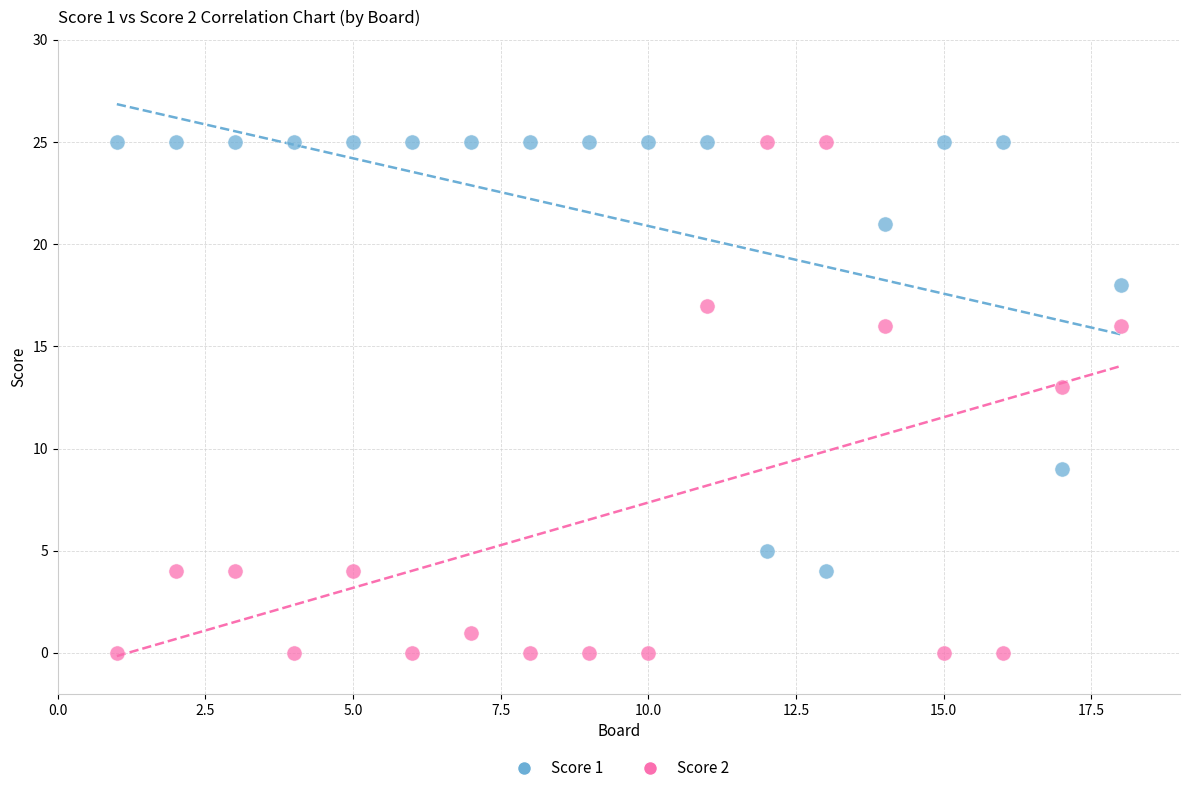

Across all data points, what is the range of X values (max minus min)?

17